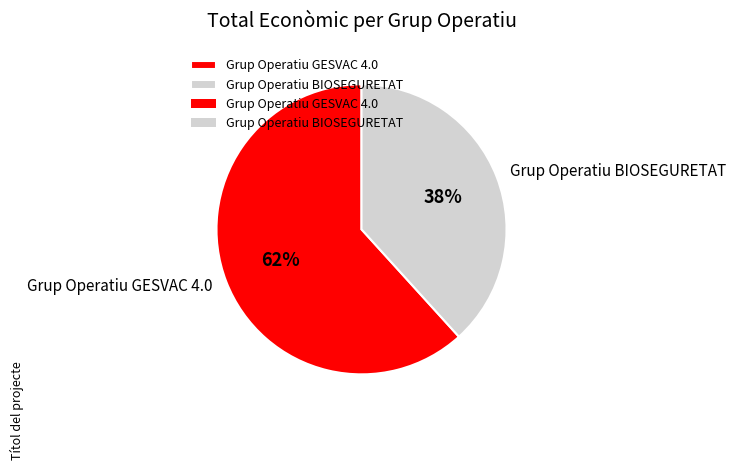

Count the number of slices in the pie.

2